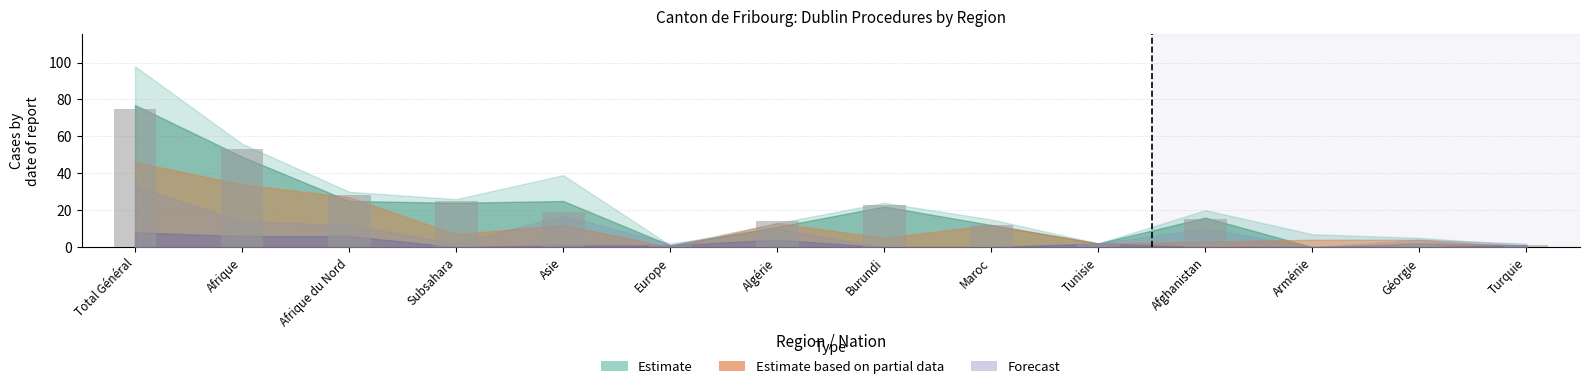

What is the ratio of the value at Subsahara to the value at Burundi?

1.1